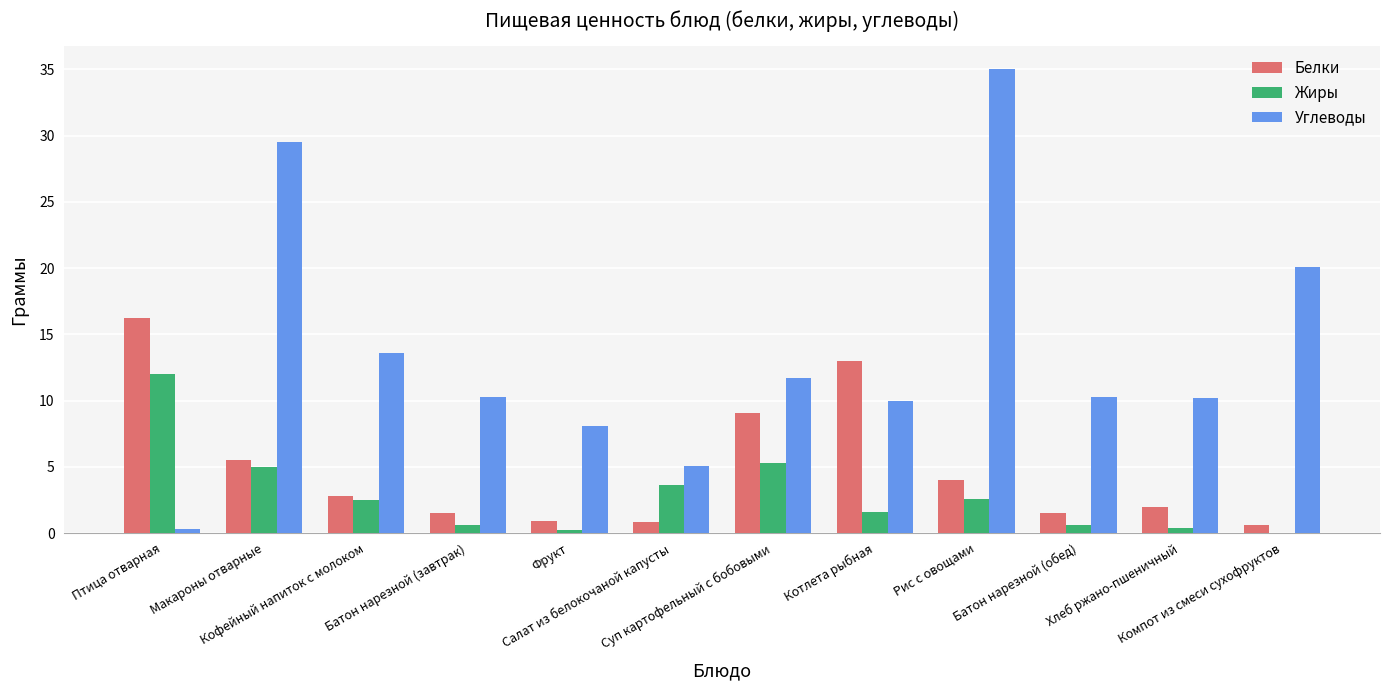

What is the maximum value for Углеводы?

35.0